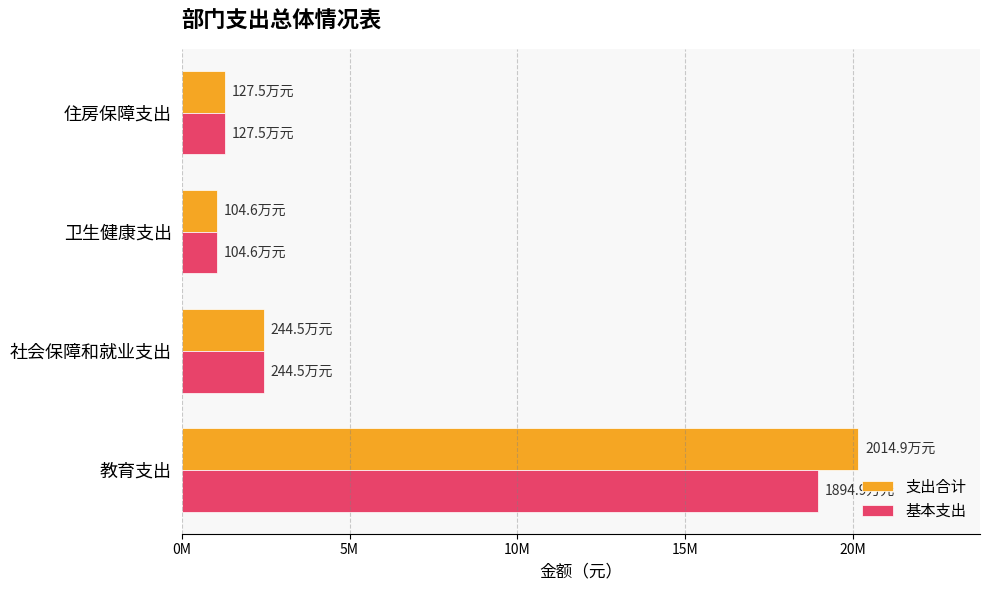

Rank the series by their maximum value, from lowest to highest.

基本支出, 支出合计